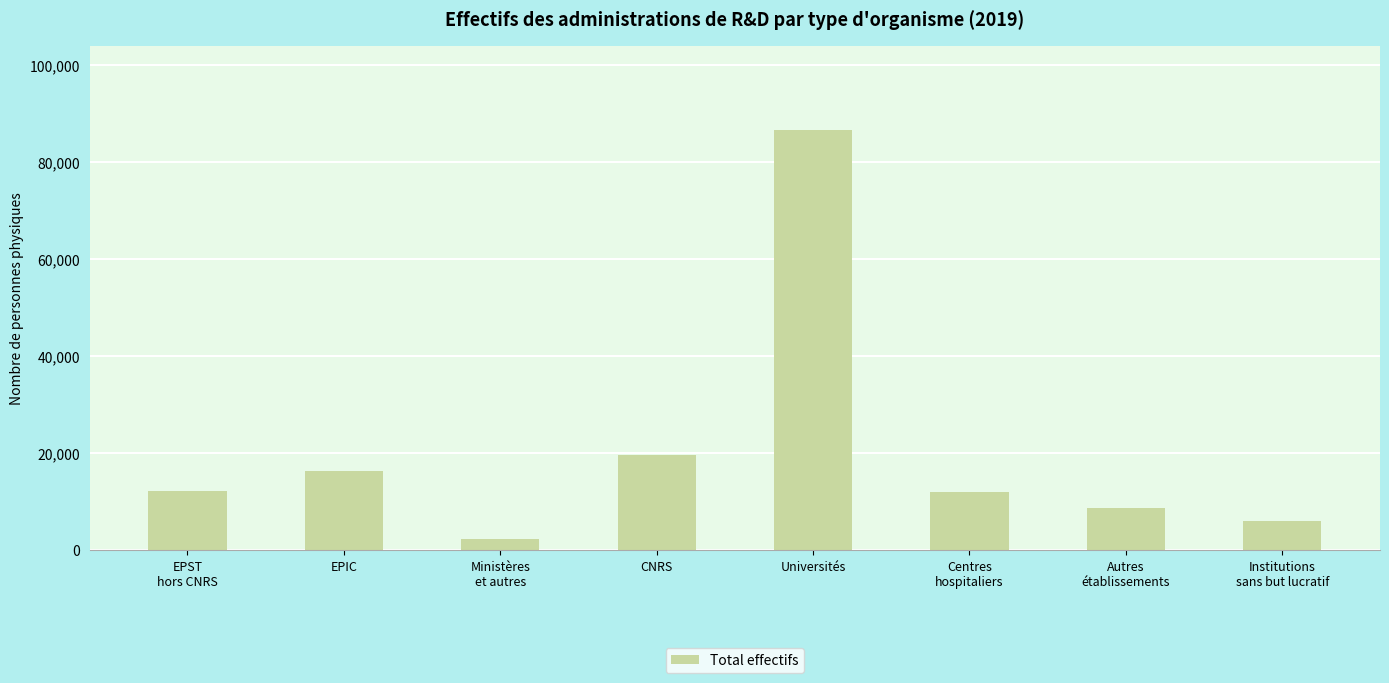

Which category has the highest value across all series?

Universités